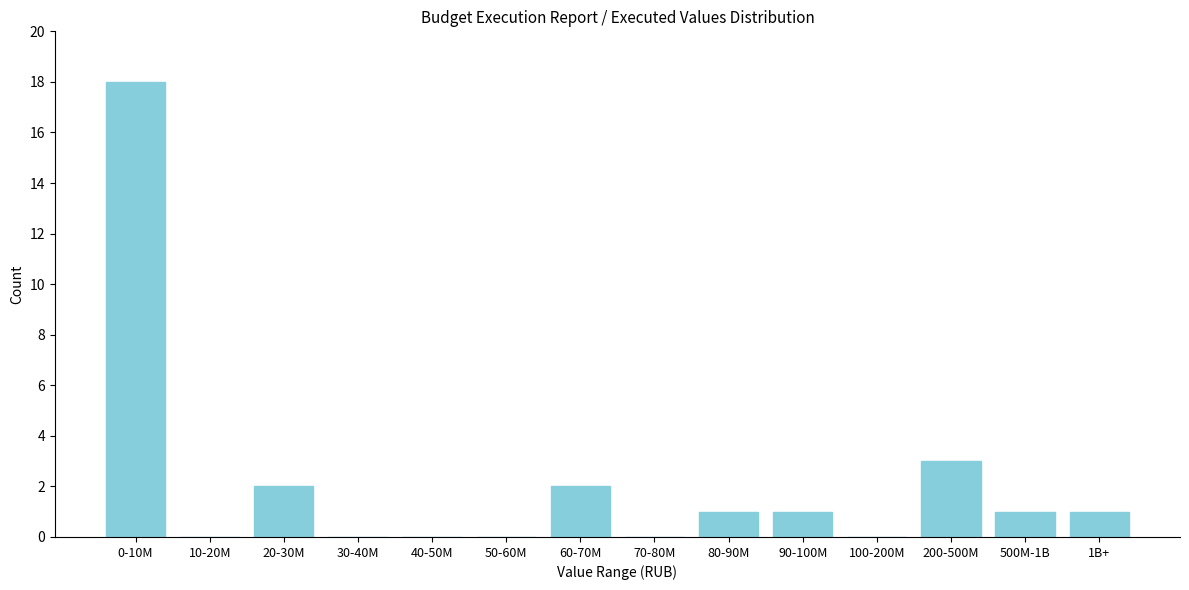

What is the sum of all values?

29